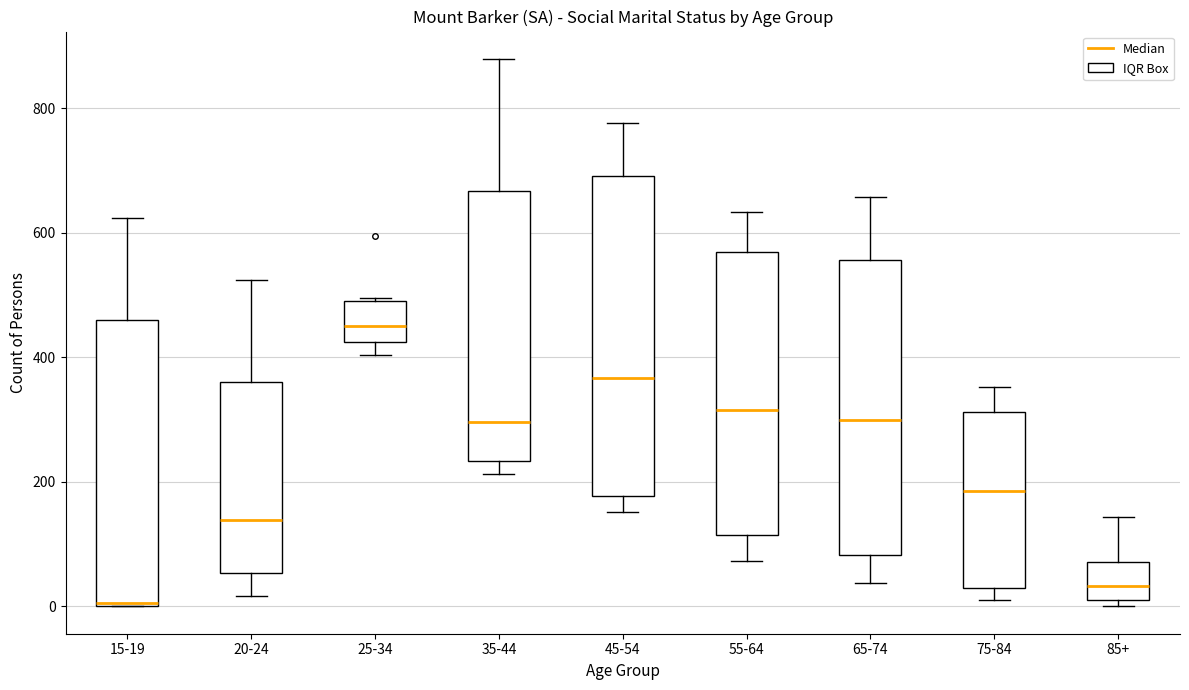

Comparing the boxes themselves (not the whiskers), which one is the tallest?

45-54